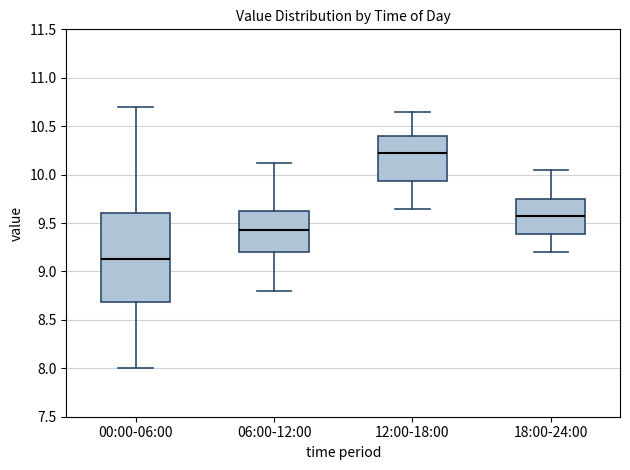

Which box is the tallest, from its lower edge to its upper edge?

00:00-06:00